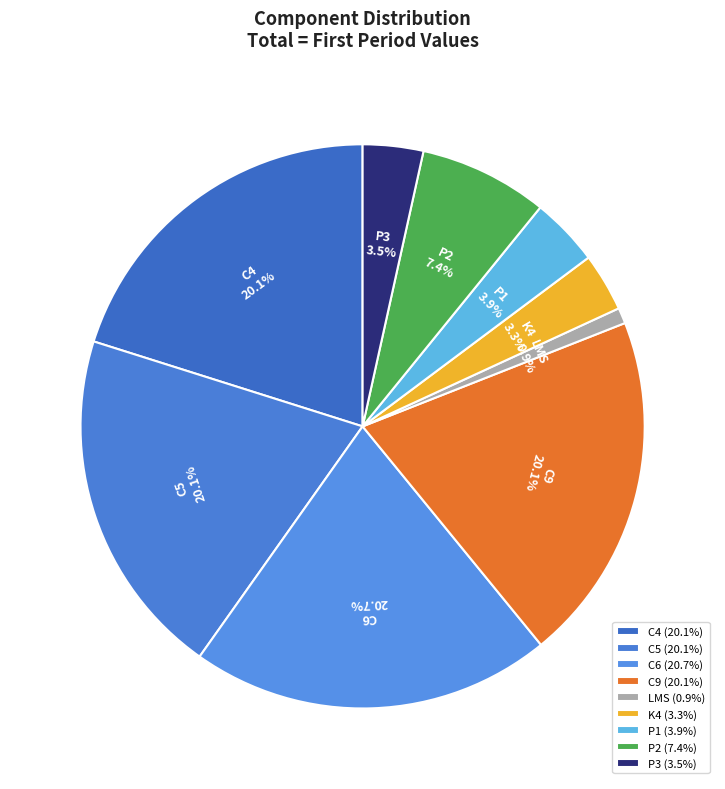

Which slice is the largest?

C6